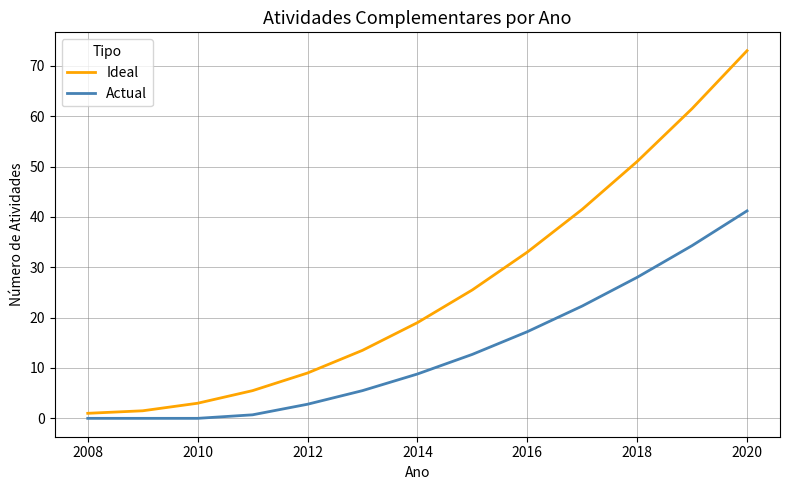

What is the highest value of the Actual series?

41.2